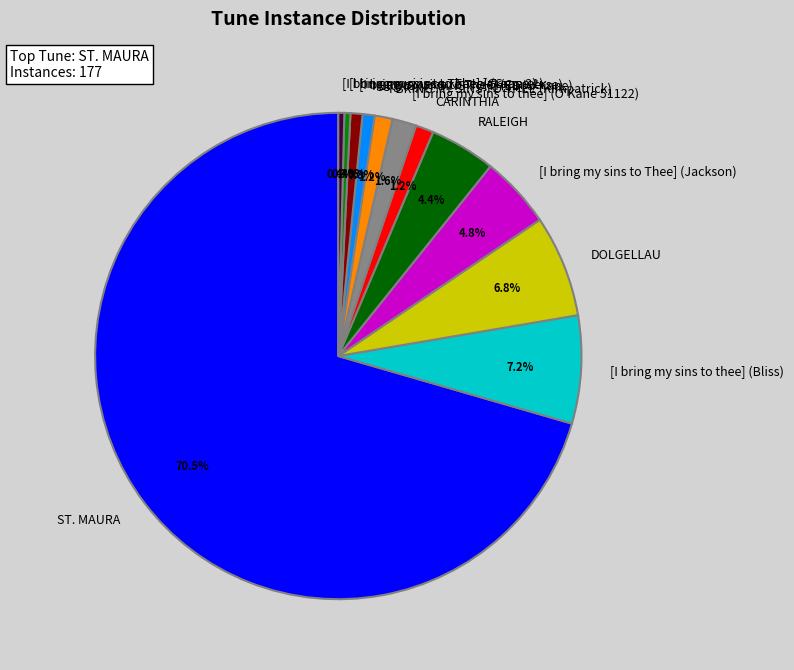

Which slice is the largest?

ST. MAURA